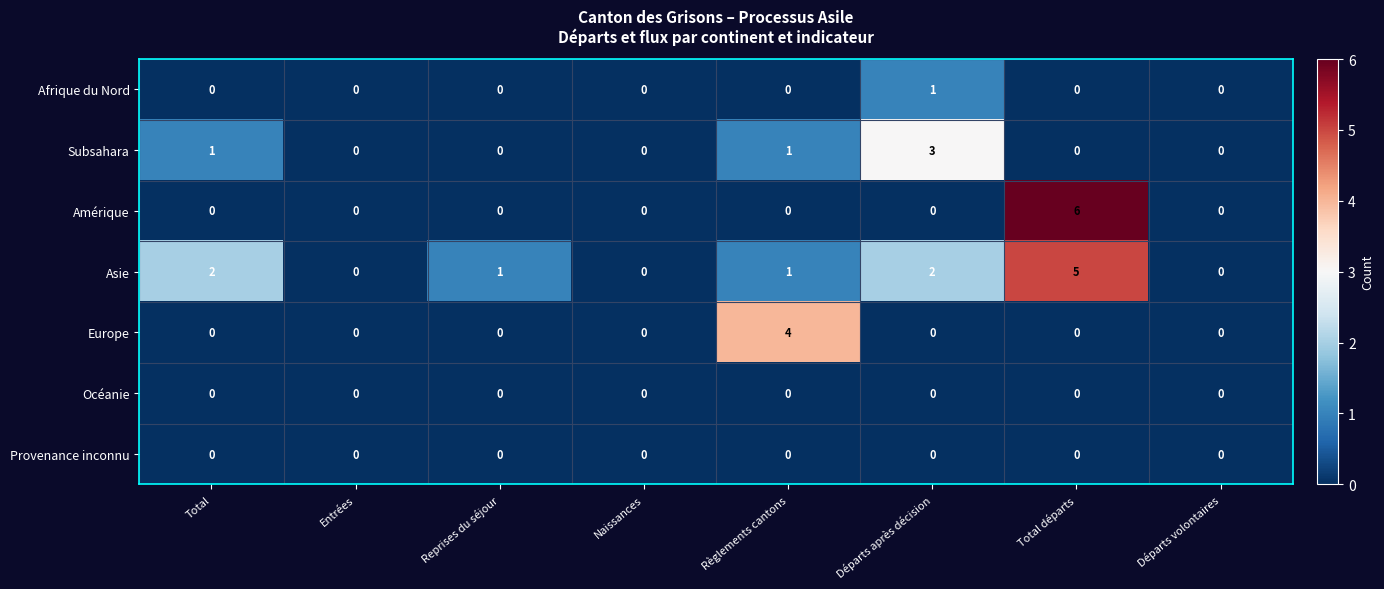

At how many categories does at least one series exceed 5?

1